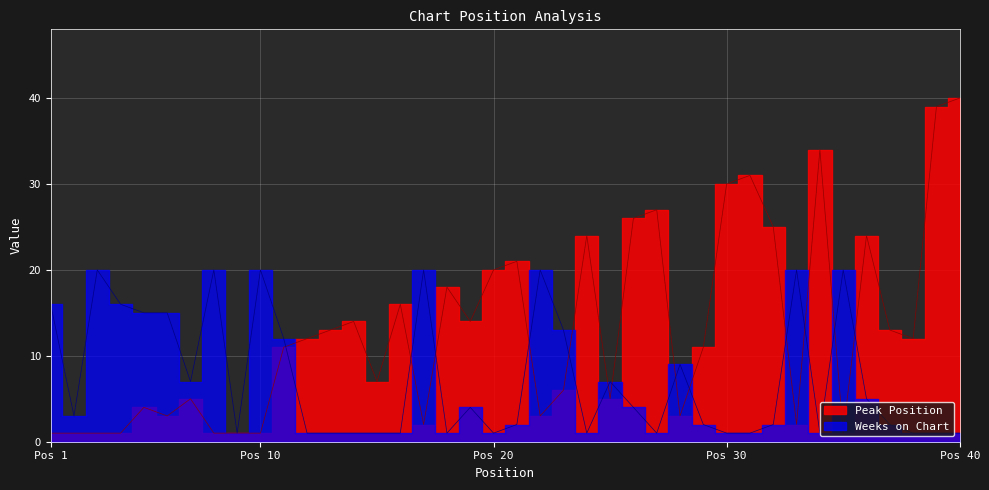

What is the total value across all series at 19?

18